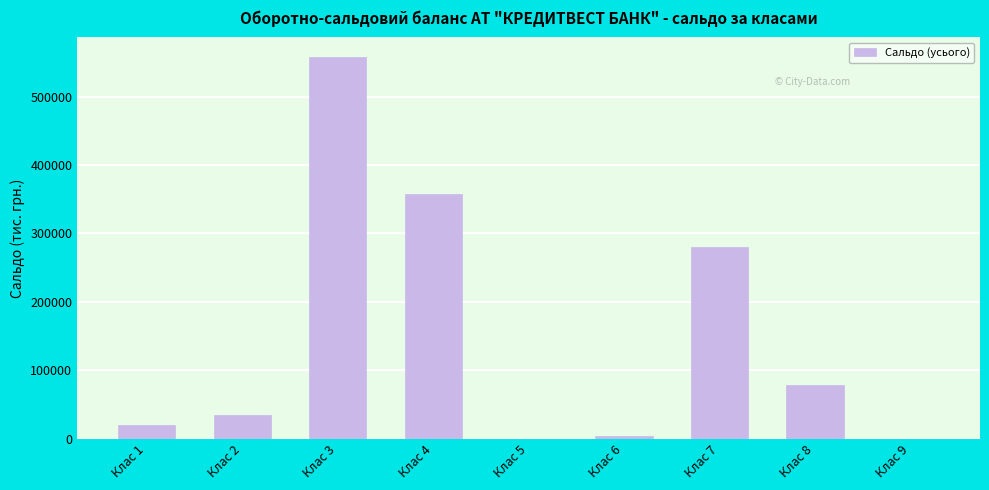

Reading left to right, transcribe all the data shown in this chart.

Клас 1=20172.3	Клас 2=34836.0	Клас 3=558703.0	Клас 4=357442.8	Клас 5=0.0	Клас 6=3656.9	Клас 7=279551.7	Клас 8=77891.1	Клас 9=0.0